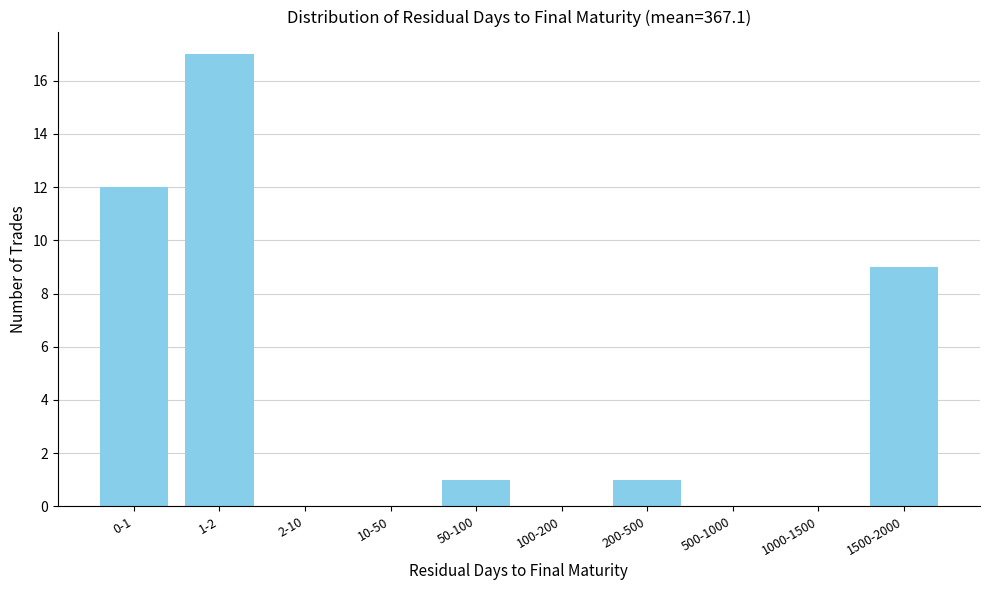

Reading left to right, list all the values displayed in this chart.

0-1=12	1-2=17	2-10=0	10-50=0	50-100=1	100-200=0	200-500=1	500-1000=0	1000-1500=0	1500-2000=9